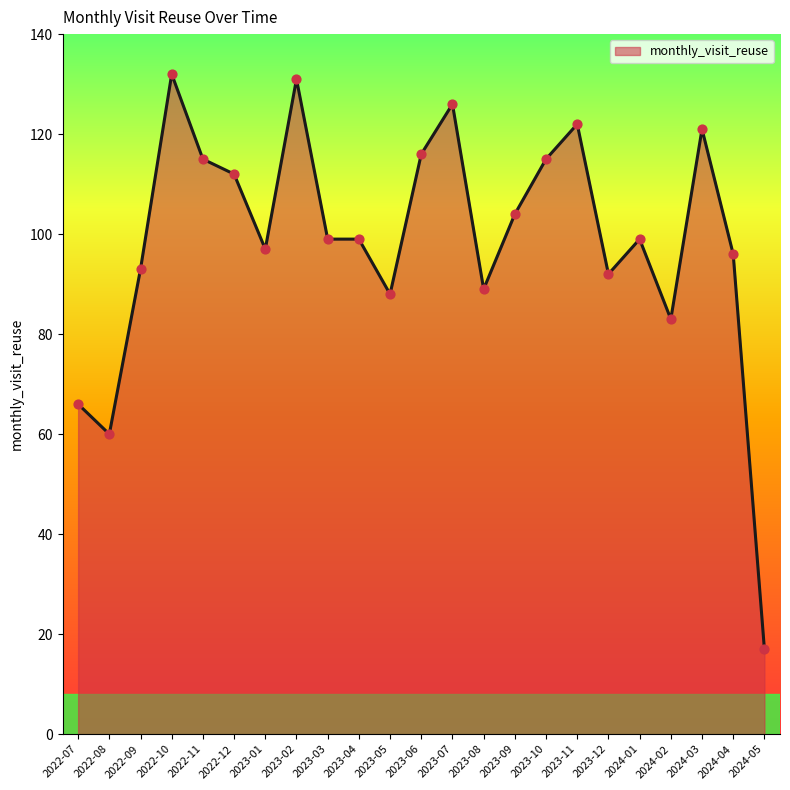

What is the change in value from 2022-07 to 2024-03?

+55